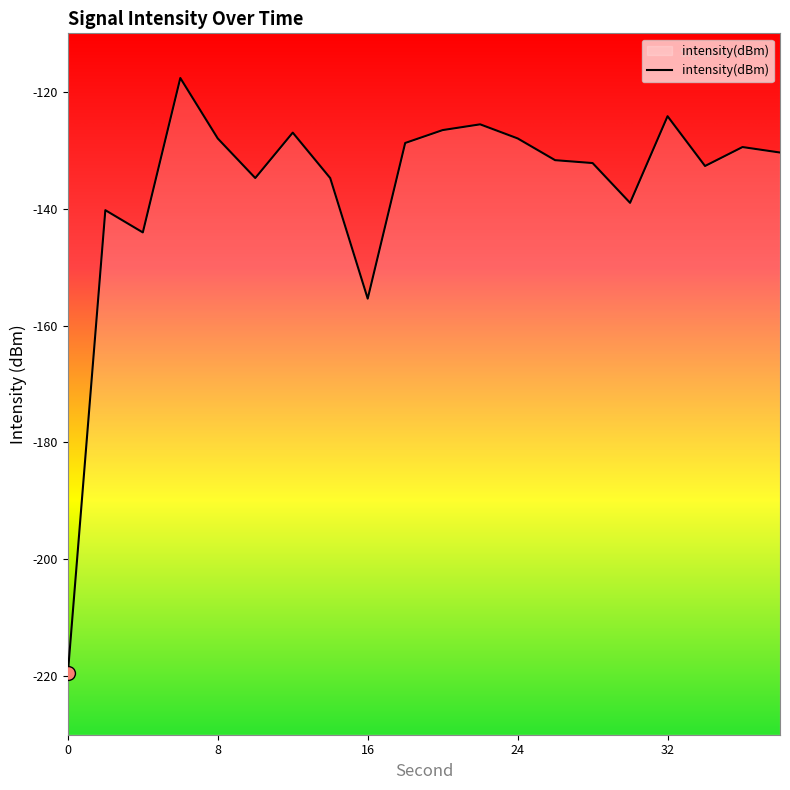

What is the greatest value displayed?

-117.6